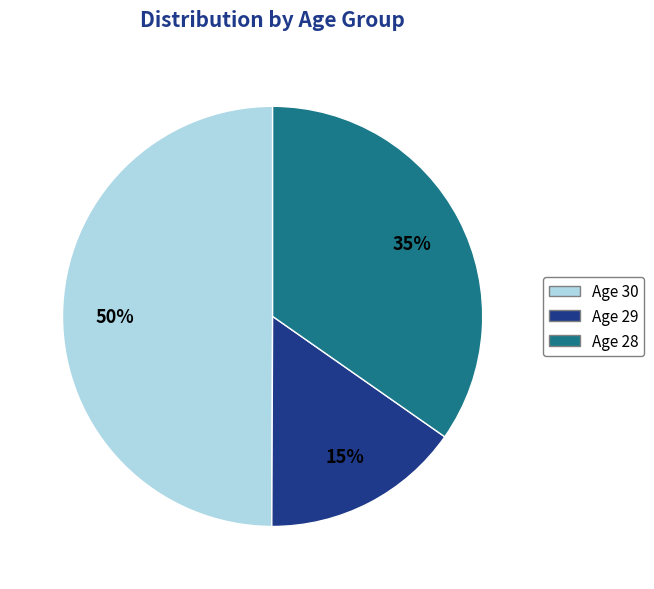

To the nearest percent, what percentage of the pie is Age 29?

15%